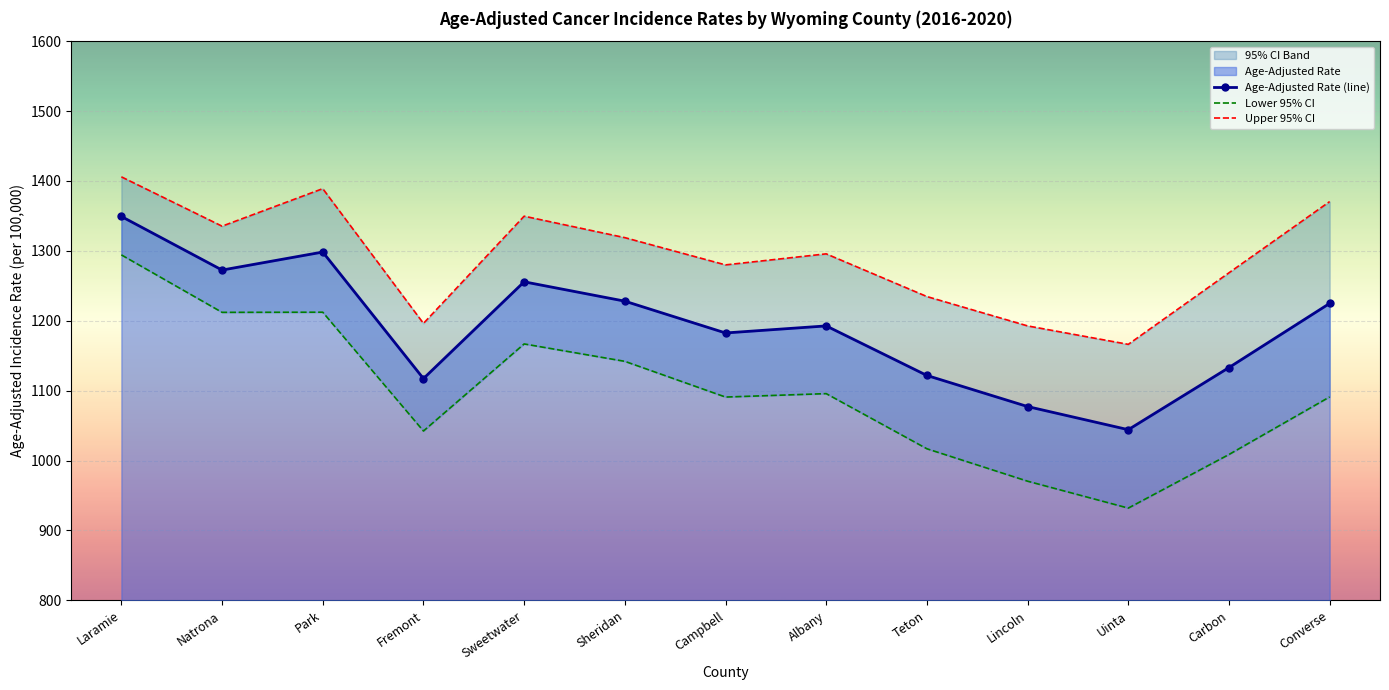

How many categories are shown in the chart?

13